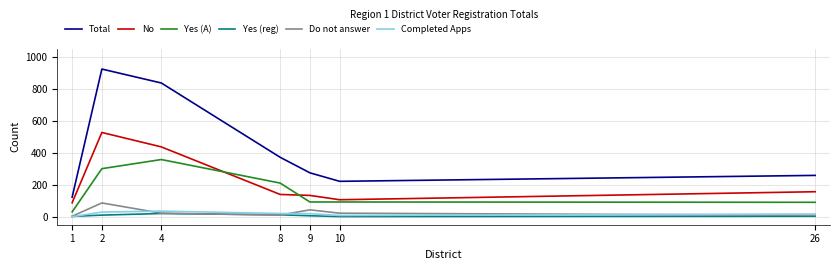

What is the greatest value displayed?

922